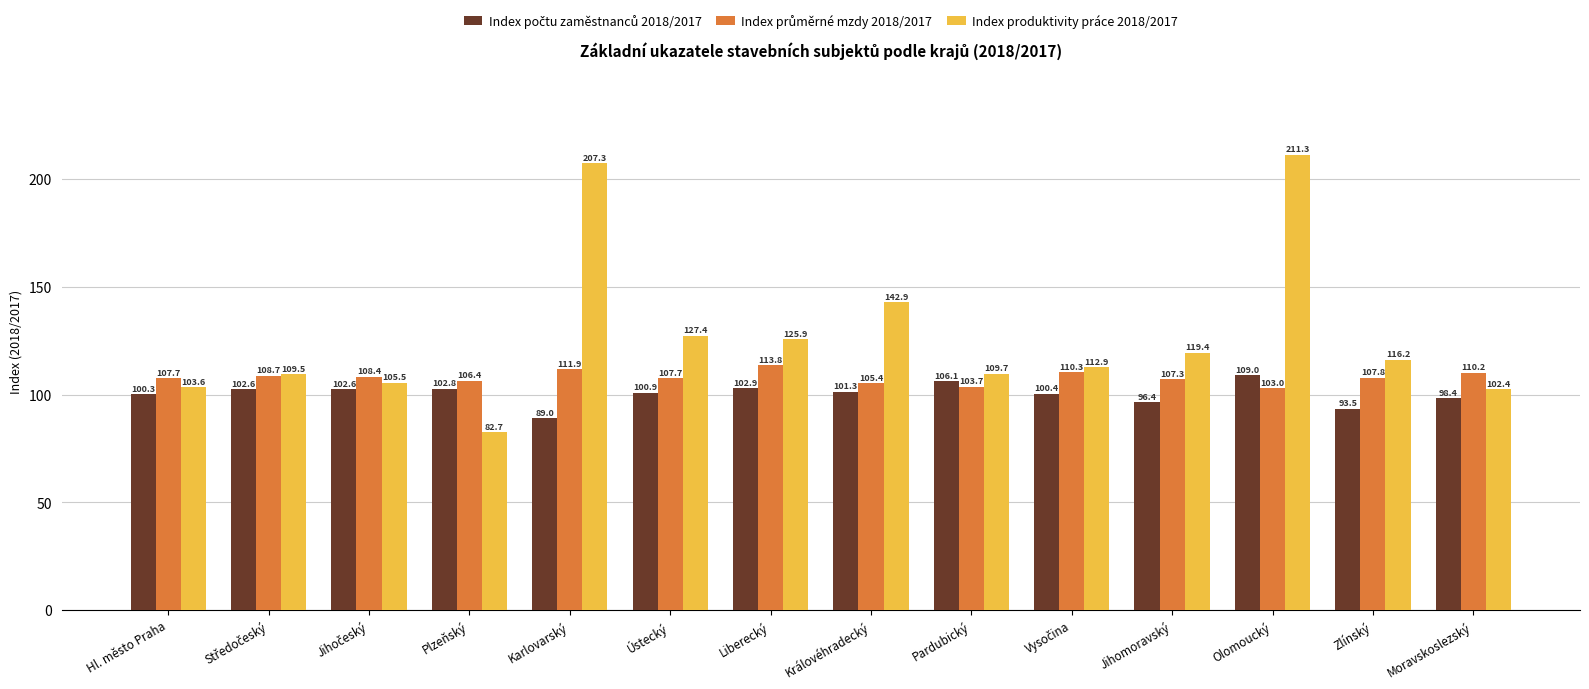

Where does the Index produktivity práce 2018/2017 series first go above 116?

Karlovarský